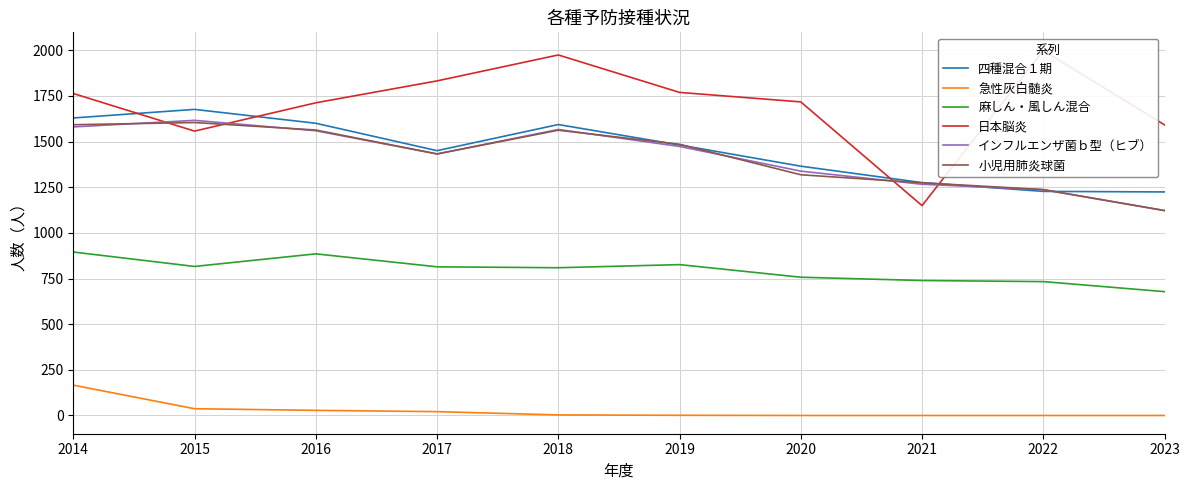

At which label is 小児用肺炎球菌 closest to 1363?

2020